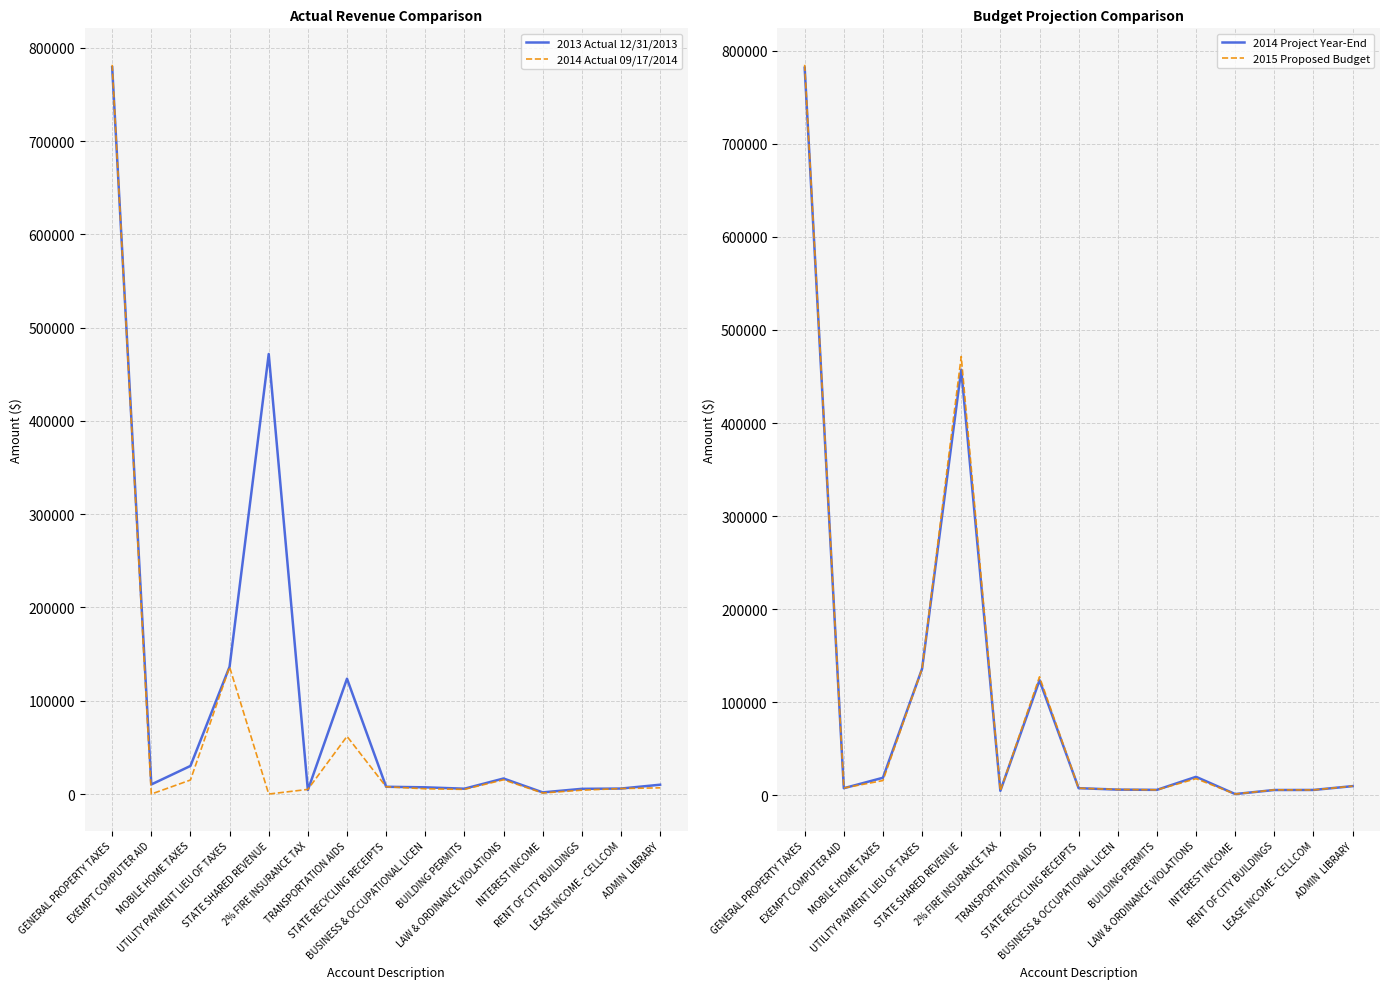

At which category is the sum across all series the highest?

GENERAL PROPERTY TAXES